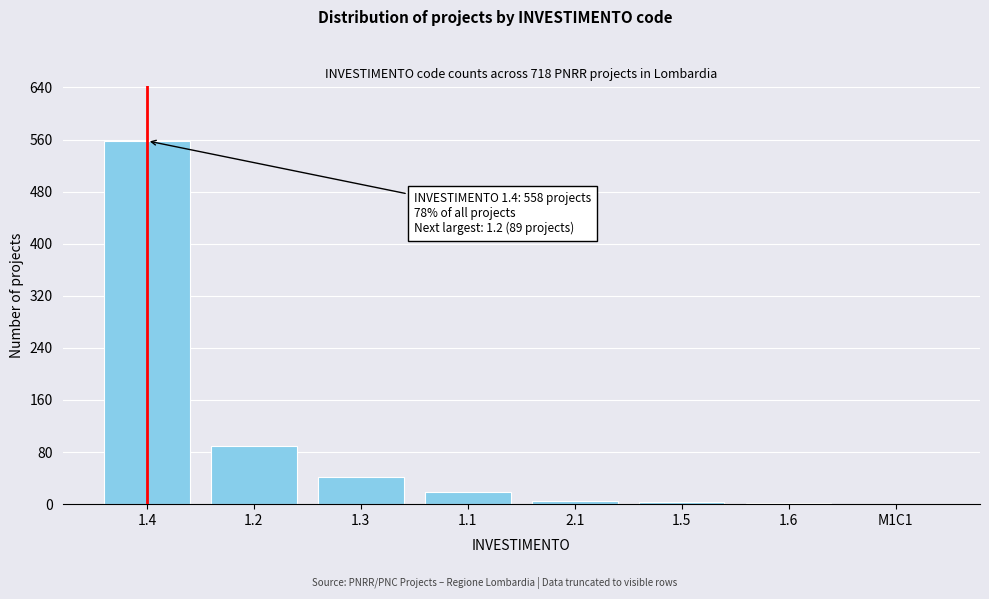

Between 1.4 and 1.1, which is larger?

1.4